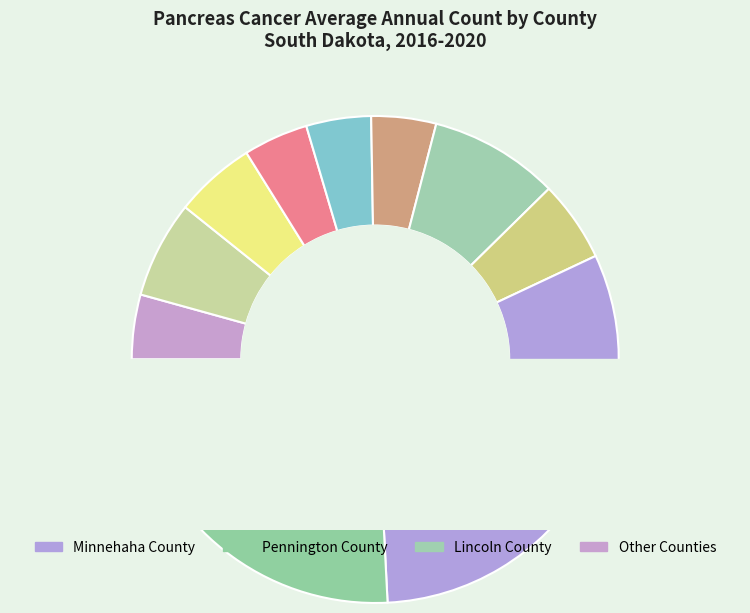

To the nearest percent, what is the difference between the largest and smallest slice percentages?

27%